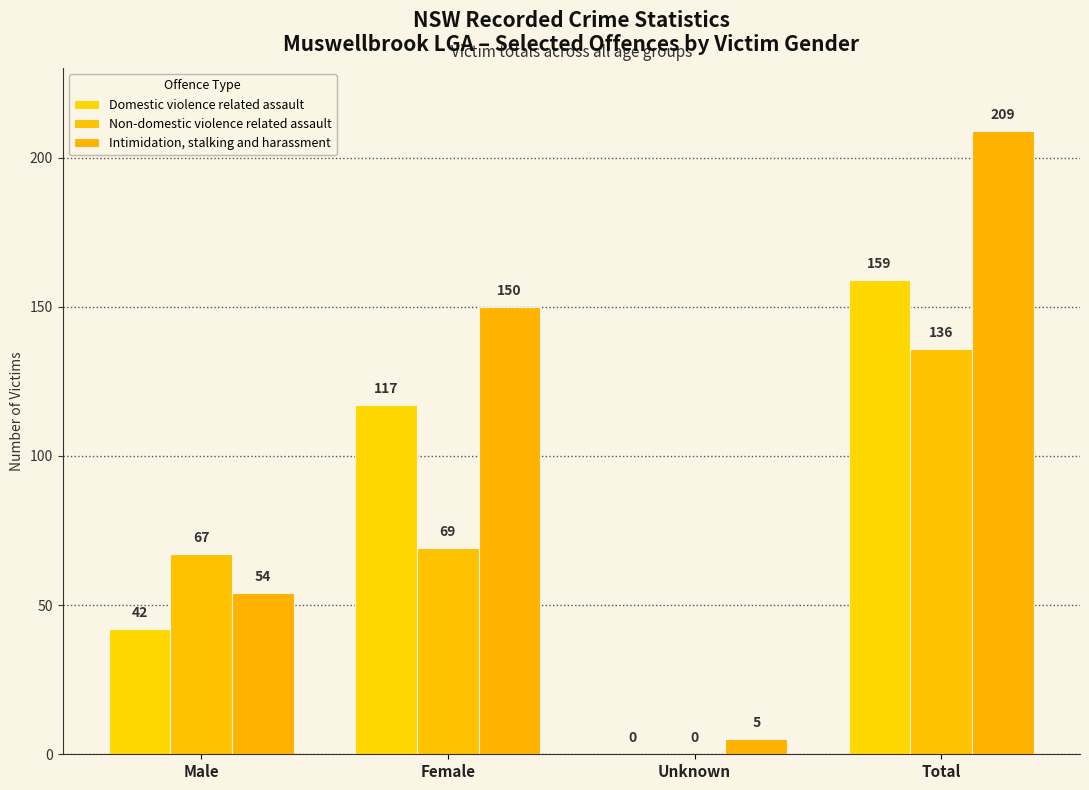

Are the bars horizontal?

No